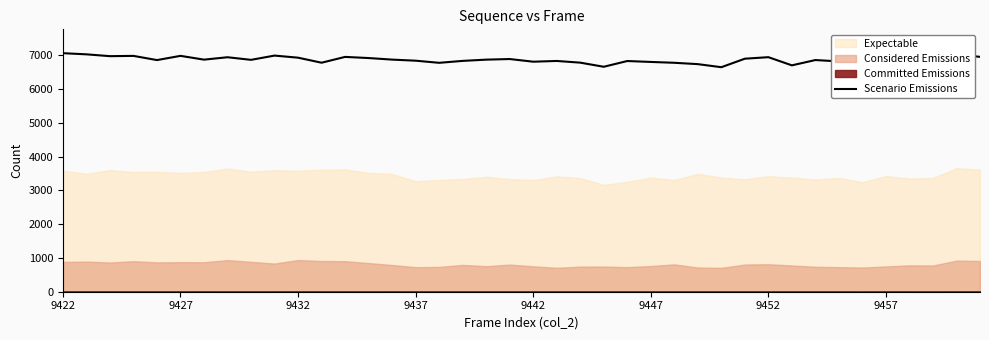

The Scenario Emissions series shows 1451 at 9442. True or false?

False